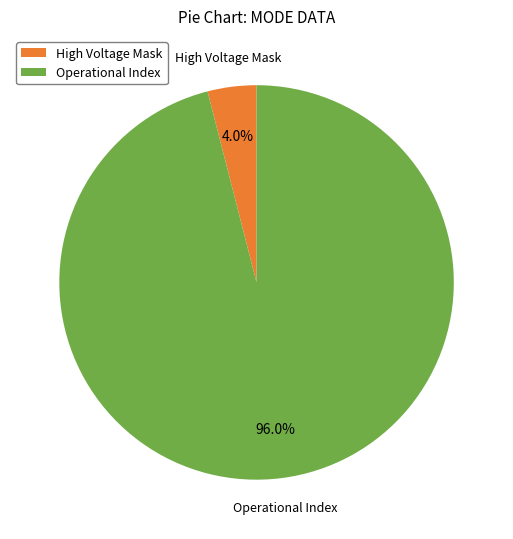

What is the majority slice?

Operational Index